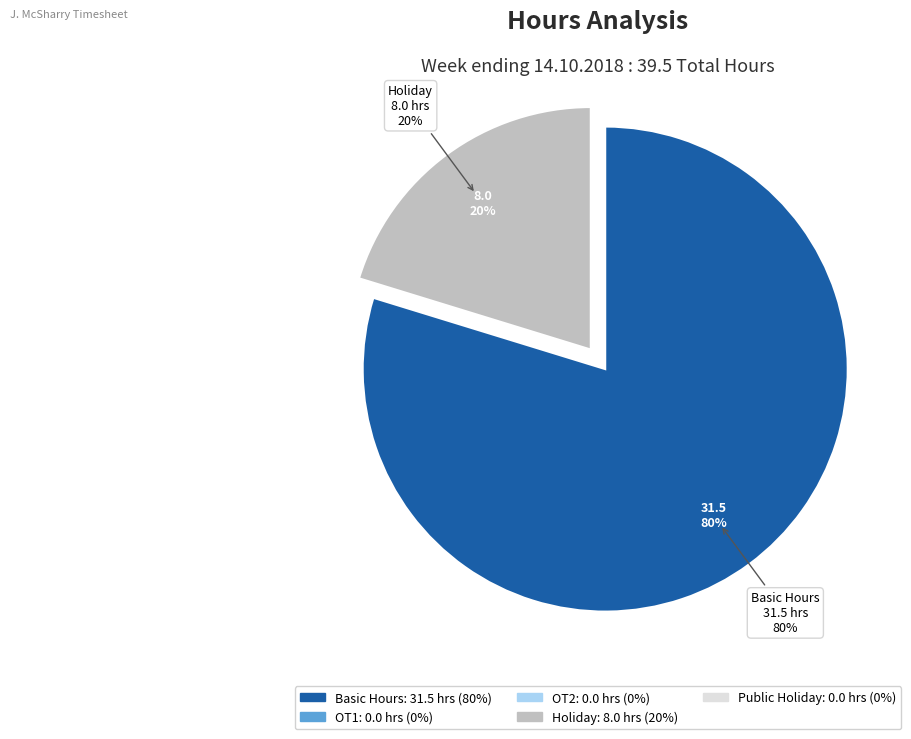

To the nearest percent, what is the difference between the Public Holiday and Holiday slice percentages?

20%